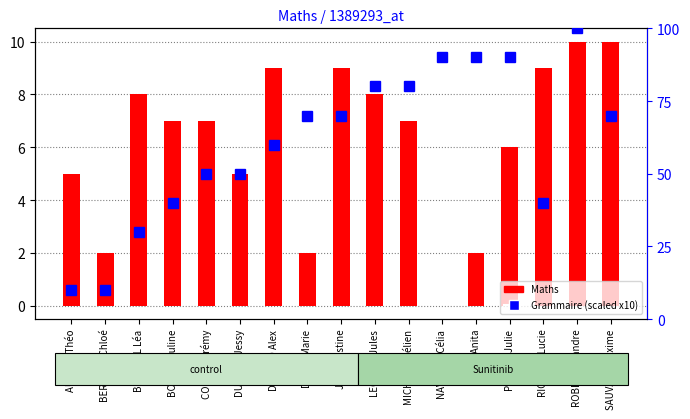

At which label does Maths reach its peak?

ROBIN Alexandre